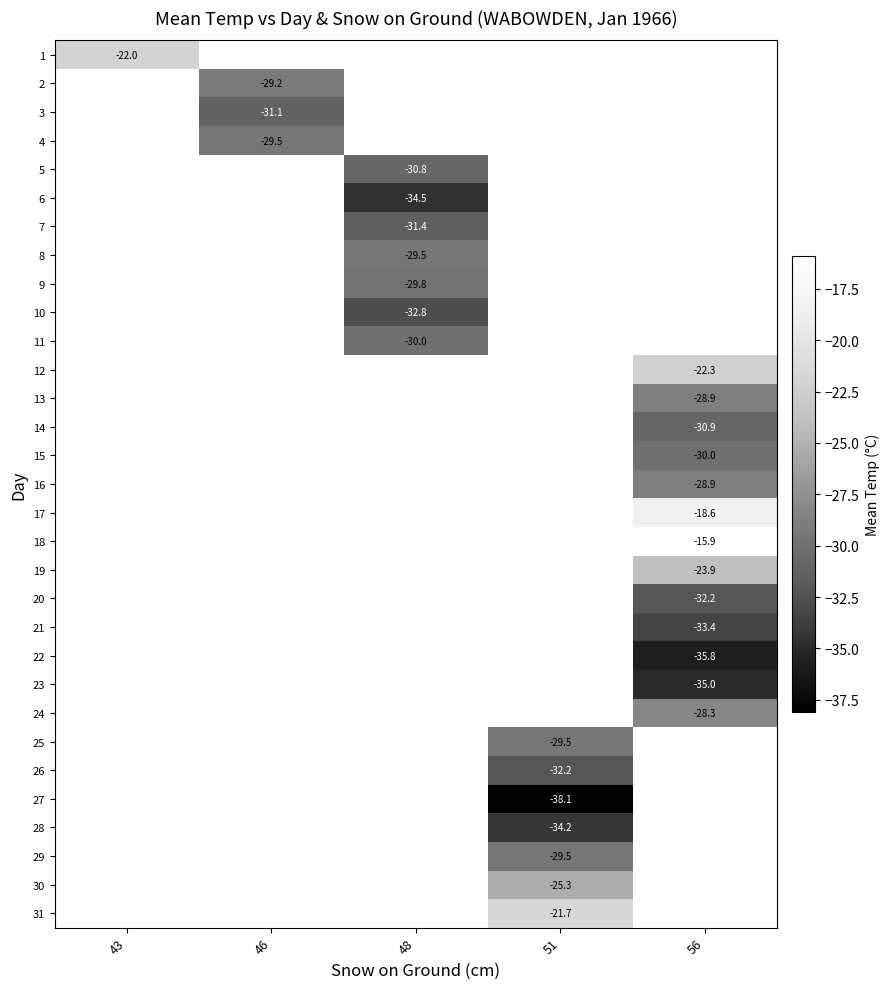

True or false: 26 has a value of -55.7 at 51.

False